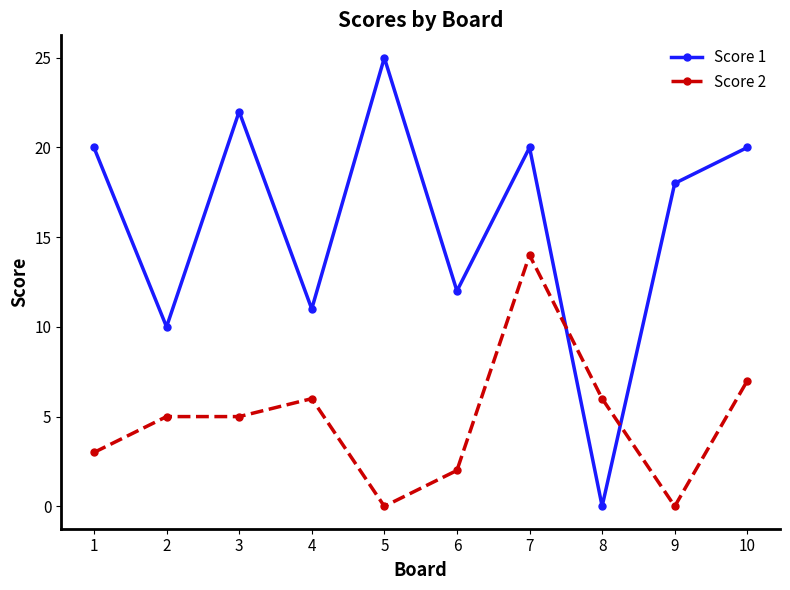

Reading left to right, list all the values displayed in this chart.

Score 1: 20	10	22	11	25	12	20	0	18	20
Score 2: 3	5	5	6	0	2	14	6	0	7